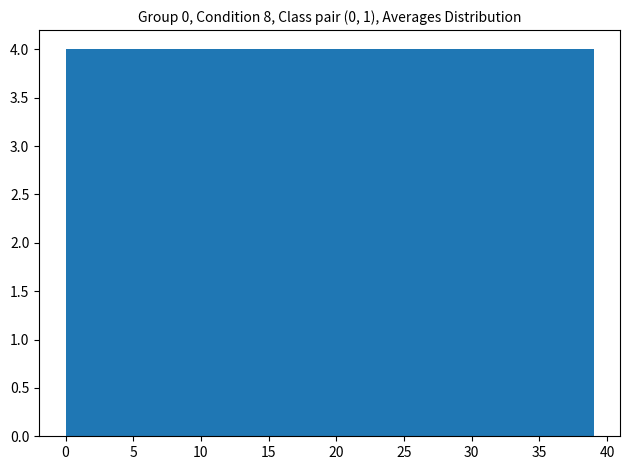

Reading left to right, list every bar in this chart as the range it spans on the x-axis followed by its height. Neither the bar edges nor the heights are printed on the chart, so give them approximately, as read against the axes.

0.0 to 3.9: 4
3.9 to 7.8: 4
7.8 to 11.7: 4
11.7 to 15.6: 4
15.6 to 19.5: 4
19.5 to 23.4: 4
23.4 to 27.3: 4
27.3 to 31.2: 4
31.2 to 35.1: 4
35.1 to 39.0: 4